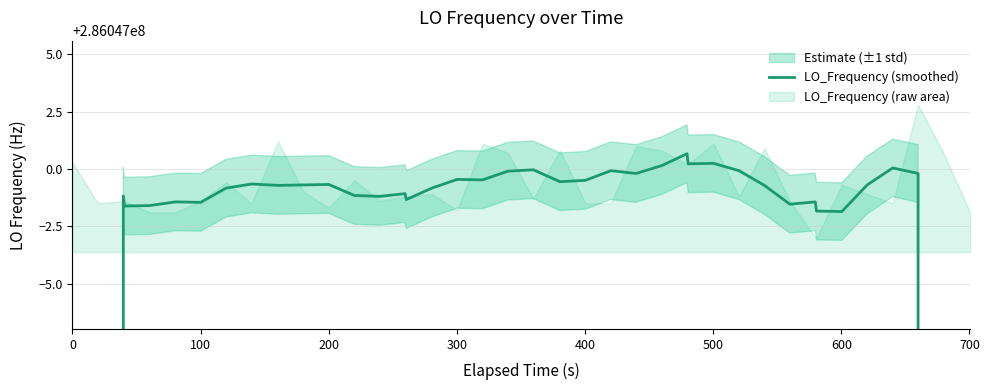

What is the maximum value shown in the chart?

286047000.7